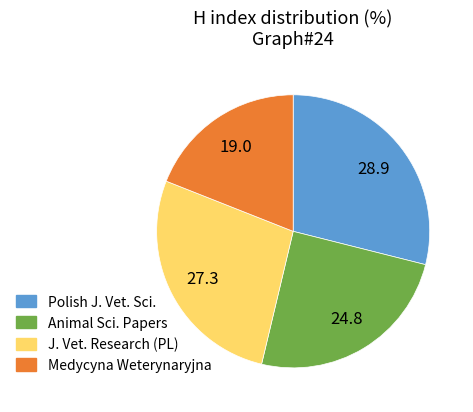

Is there any slice that represents more than half of the pie?

No